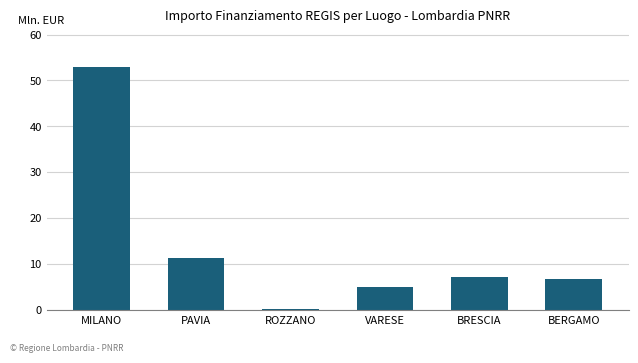

At which category does the chart reach its peak across all series?

MILANO